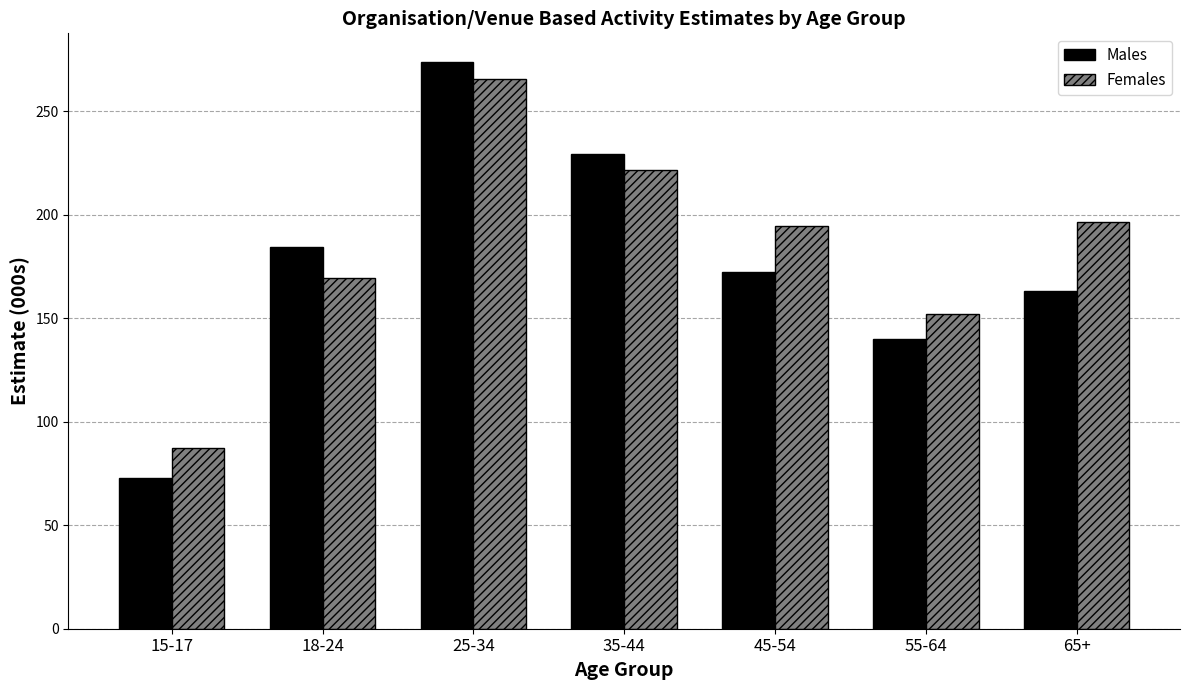

Reading left to right, list all the values displayed in this chart.

Males: 15-17=72.9	18-24=184.2	25-34=273.9	35-44=229.1	45-54=172.4	55-64=139.9	65+=163.1
Females: 15-17=87.2	18-24=169.4	25-34=265.5	35-44=221.5	45-54=194.4	55-64=152.1	65+=196.4